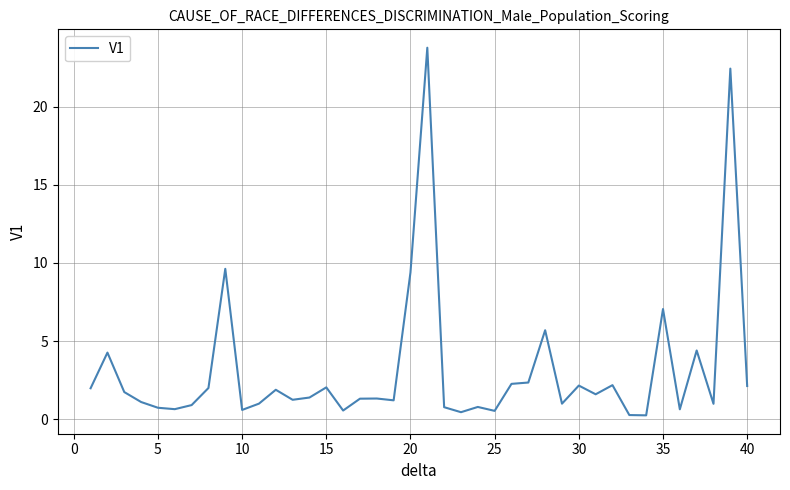

What is the maximum value shown in the chart?

23.8